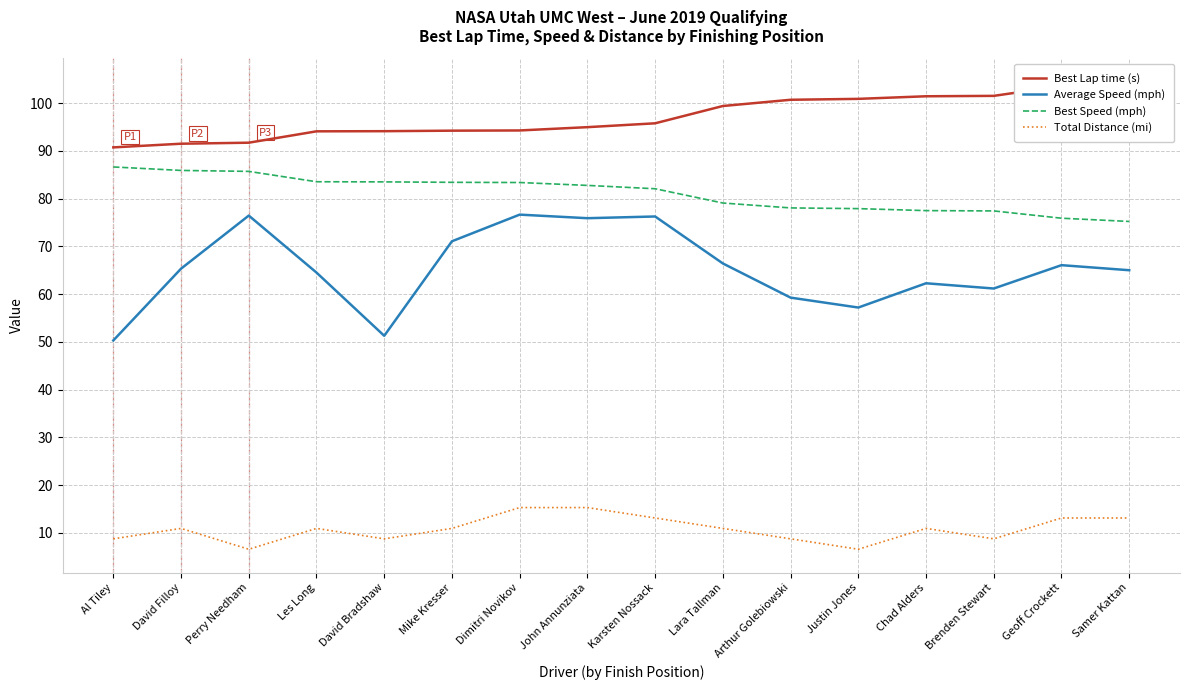

At which label is Best Speed (mph) closest to 80?

Lara Tallman